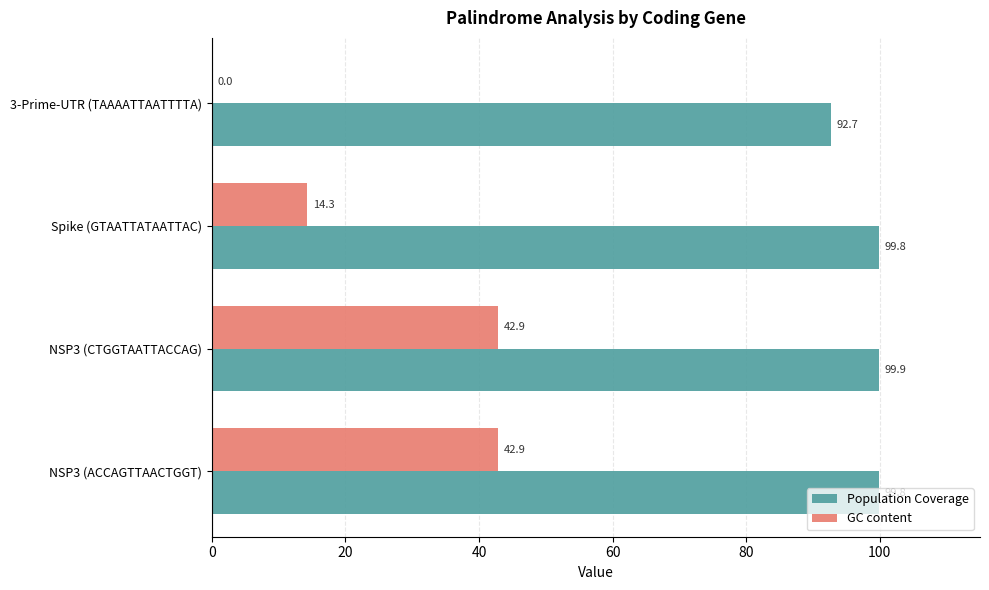

Is it true that Population Coverage equals 142.5 at NSP3 (CTGGTAATTACCAG)?

False